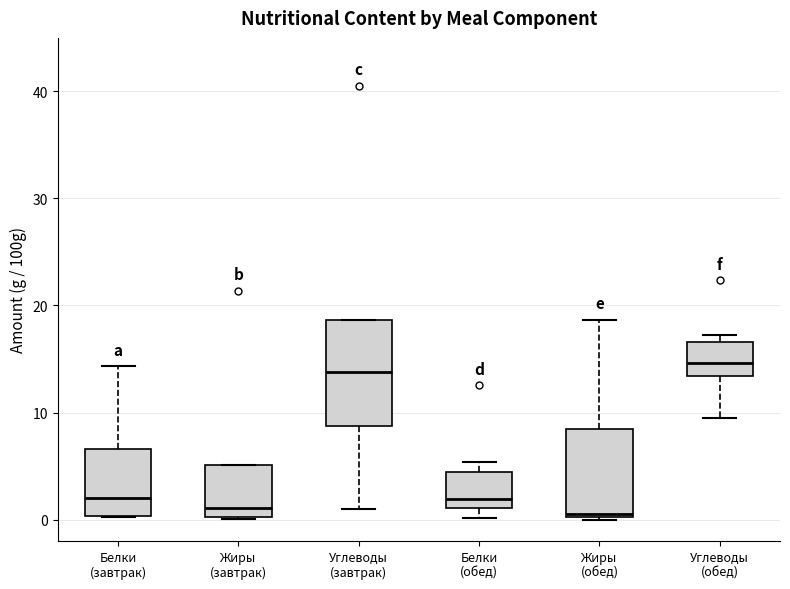

Reading left to right, read every box against the y-axis: the position of its median line, the range the box covers, and the ends of its whiskers. The values are not printed on the chart, so give them approximately, as read against the axis.

Белки (завтрак): median 2, box 0 to 7, whiskers 0 to 14
Жиры (завтрак): median 1, box 0 to 5, whiskers 0 to 5
Углеводы (завтрак): median 14, box 9 to 19, whiskers 1 to 19
Белки (обед): median 2, box 1 to 4, whiskers 0 to 5
Жиры (обед): median 1, box 0 to 8, whiskers 0 to 19
Углеводы (обед): median 15, box 13 to 17, whiskers 10 to 17 (just above the box's upper edge)